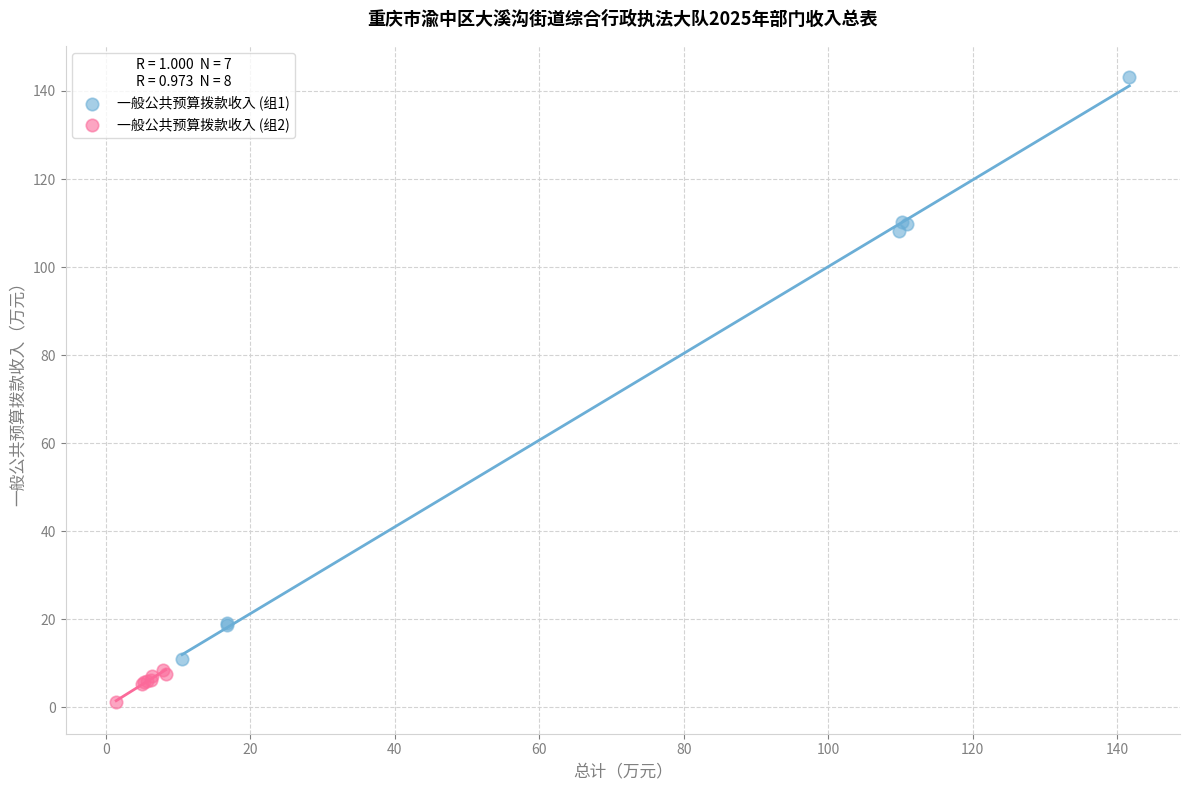

Which series reaches the maximum Y coordinate?

一般公共预算拨款收入 (组1)